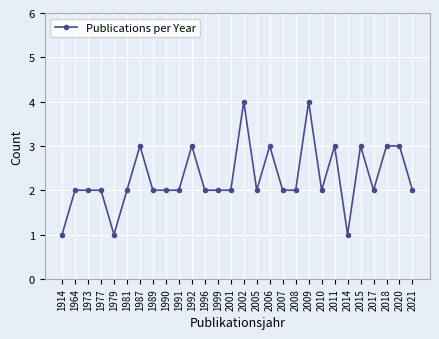

True or false: the data has more than 0 interior local peaks.

True